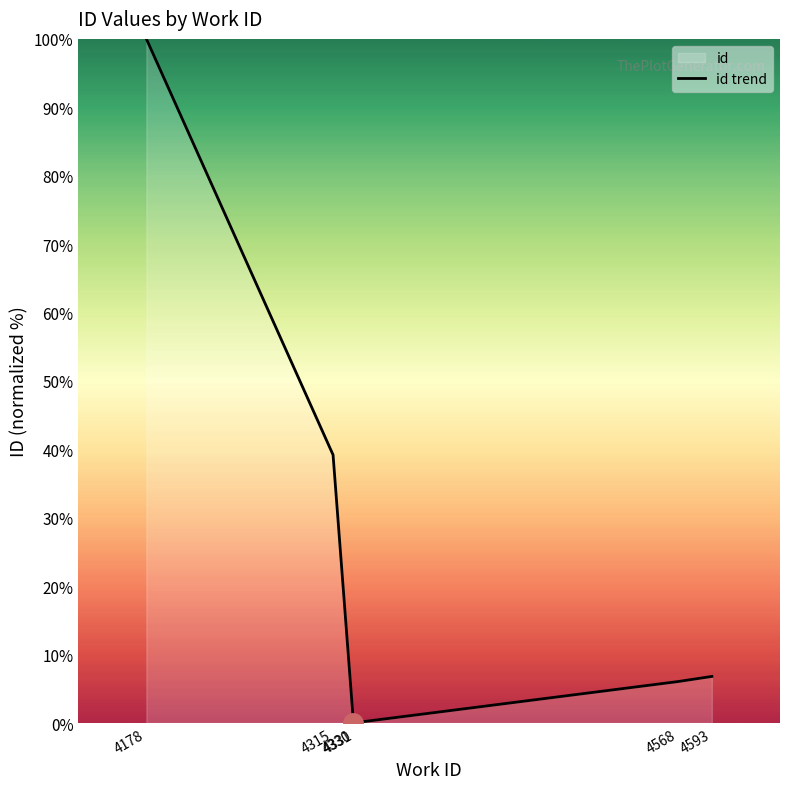

What is the value of the 1st point from the left?

100.0